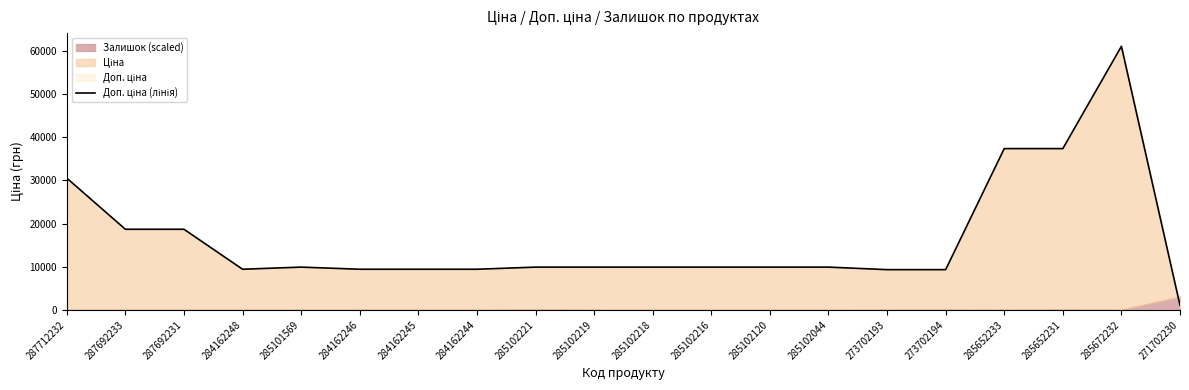

Reading left to right, list all the values displayed in this chart.

287712232=30512.3	287692233=18671.5	287692231=18671.5	284162248=9416.9	285101569=9908.5	284162246=9416.9	284162245=9416.9	284162244=9416.9	285102221=9908.5	285102219=9908.5	285102218=9908.5	285102216=9908.5	285102120=9908.5	285102044=9908.5	273702193=9321.4	273702194=9321.4	285652233=37343.0	285652231=37343.0	285672232=61024.7	271702230=1074.5